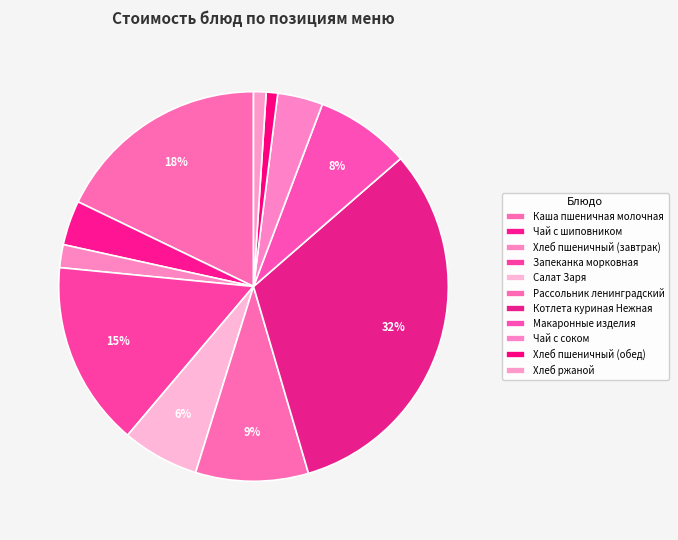

Count the number of slices in the pie.

11